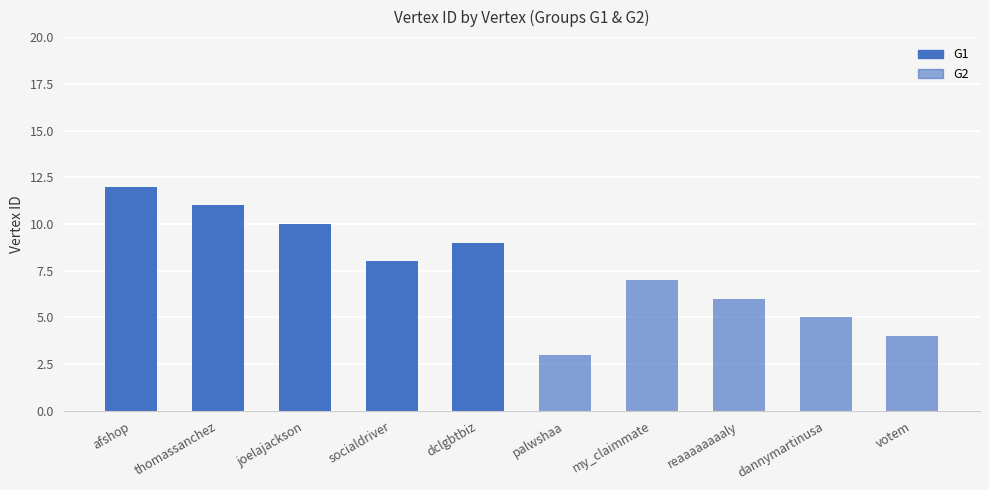

What is the approximate value at dannymartinusa?

5